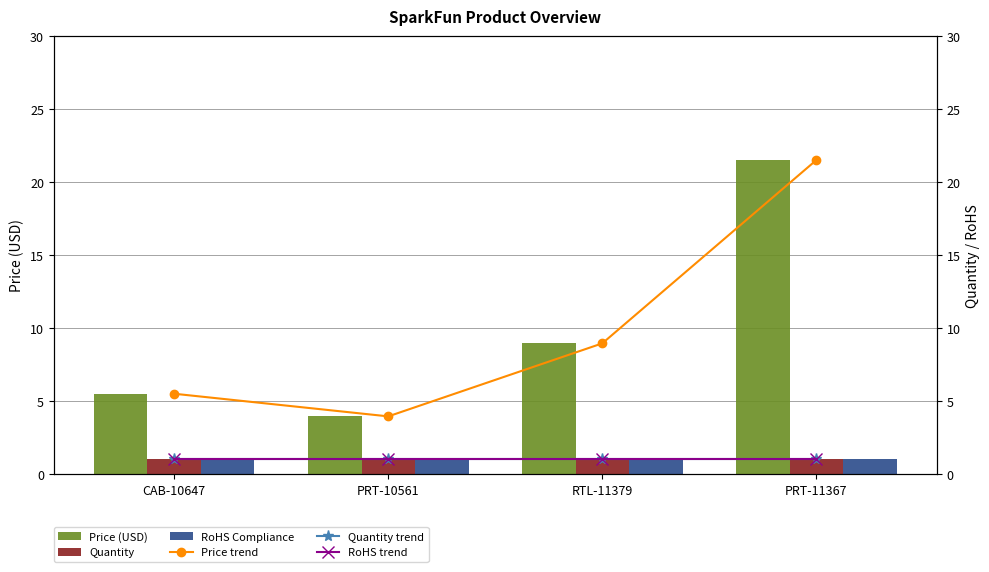

What is the value of the Price trend bar at the 1st from the left?

5.5